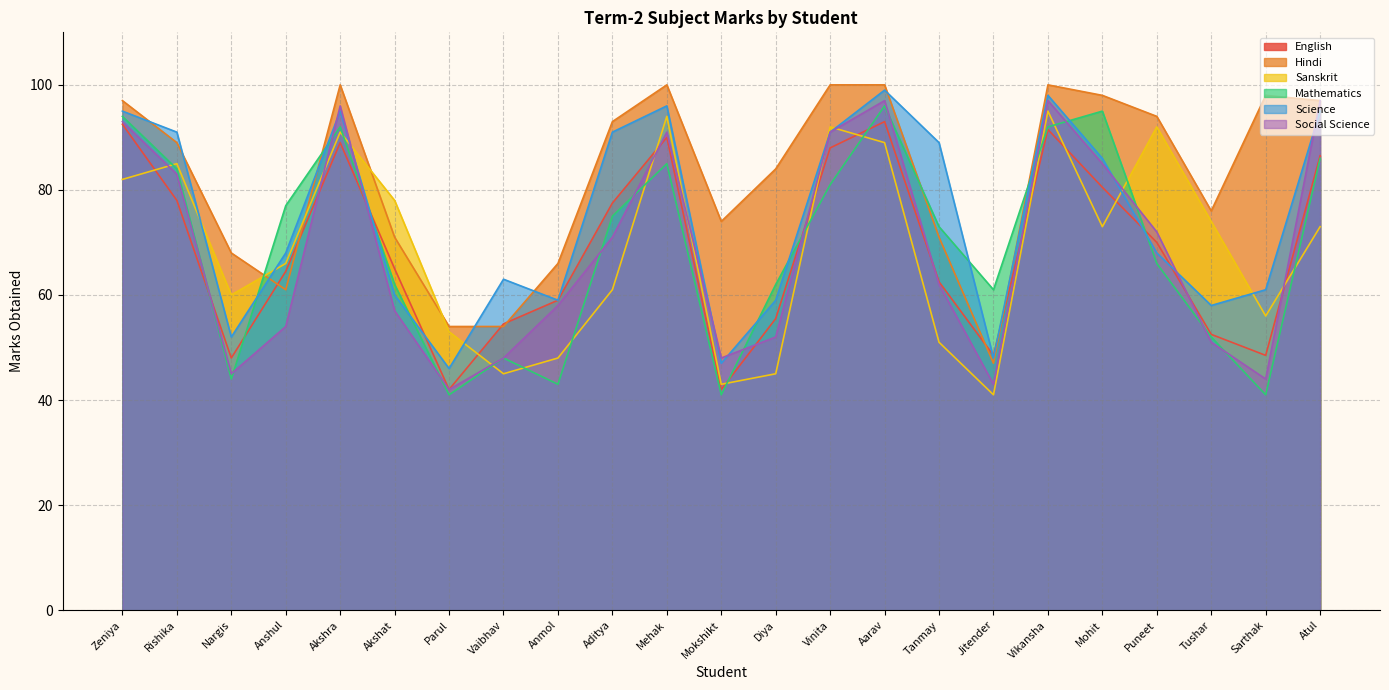

Reading left to right, what are all the values shown in this chart?

English: 92.5	78.0	48.0	64.5	89.0	65.0	42.0	54.5	59.0	77.5	90.0	42.0	55.5	88.0	93.0	62.5	48.5	91.5	80.5	70.0	52.5	48.5	86.5
Hindi: 97.0	89.0	68.0	61.0	100.0	71.0	54.0	54.0	66.0	93.0	100.0	74.0	84.0	100.0	100.0	71.0	47.0	100.0	98.0	94.0	76.0	98.0	97.0
Sanskrit: 82.0	85.0	60.0	66.0	91.0	78.0	53.0	45.0	48.0	61.0	94.0	43.0	45.0	92.0	89.0	51.0	41.0	95.0	73.0	92.0	74.0	56.0	73.0
Mathematics: 94.0	84.0	44.0	77.0	92.0	62.0	41.0	48.0	43.0	75.0	85.0	41.0	62.0	81.0	96.0	73.0	61.0	92.0	95.0	66.0	52.0	41.0	86.0
Science: 95.0	91.0	52.0	68.0	95.0	60.0	46.0	63.0	59.0	91.0	96.0	47.0	59.0	91.0	99.0	89.0	48.0	98.0	86.0	68.0	58.0	61.0	95.0
Social Science: 93.0	83.0	45.0	54.0	96.0	57.0	42.0	48.0	58.0	71.0	91.0	48.0	52.0	91.0	97.0	62.0	43.0	97.0	85.0	72.0	51.0	44.0	97.0